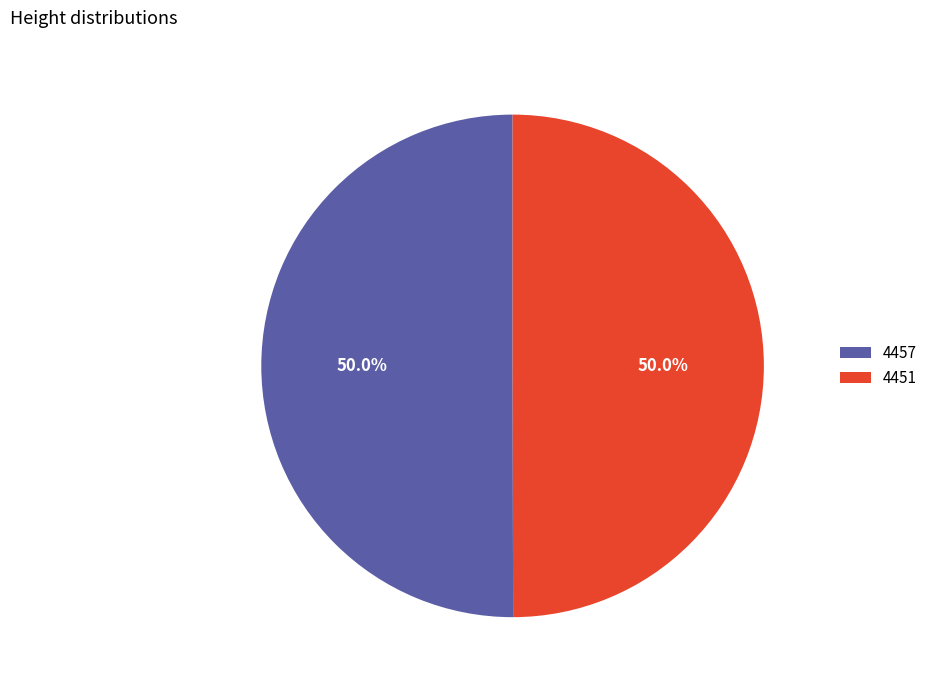

To the nearest percent, what is the combined percentage of 4451 and 4457?

100%